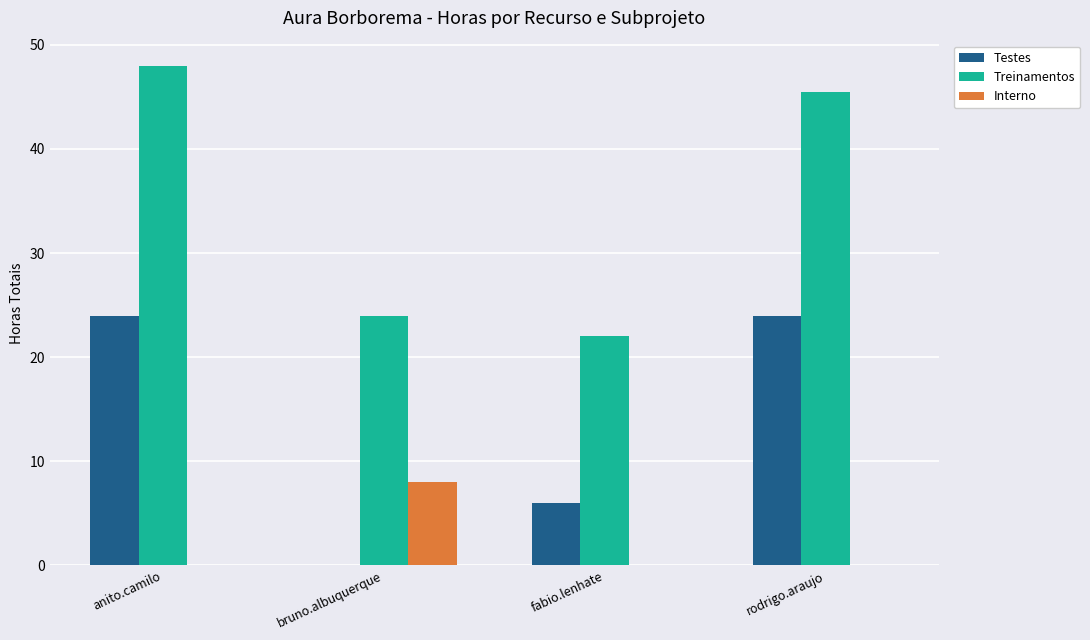

At which category does the chart reach its peak across all series?

anito.camilo